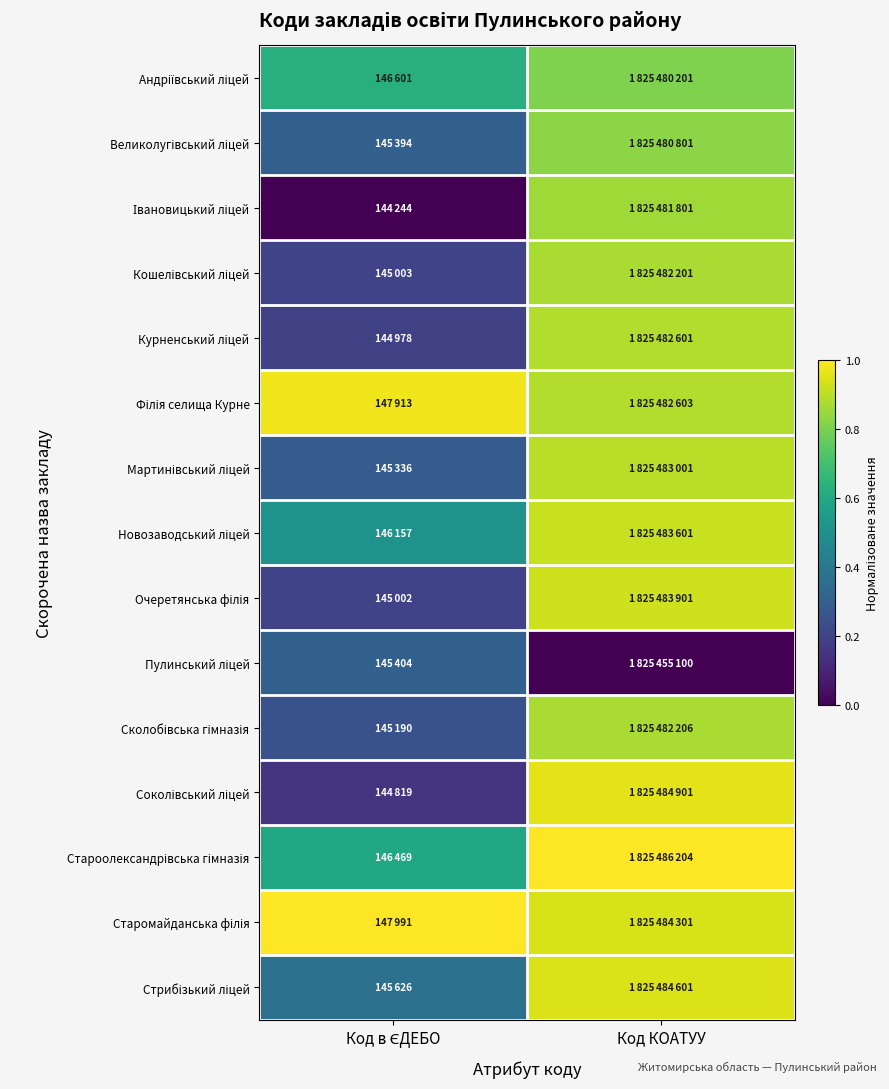

What is the difference between the highest and lowest values at Код в ЄДЕБО?

1.0